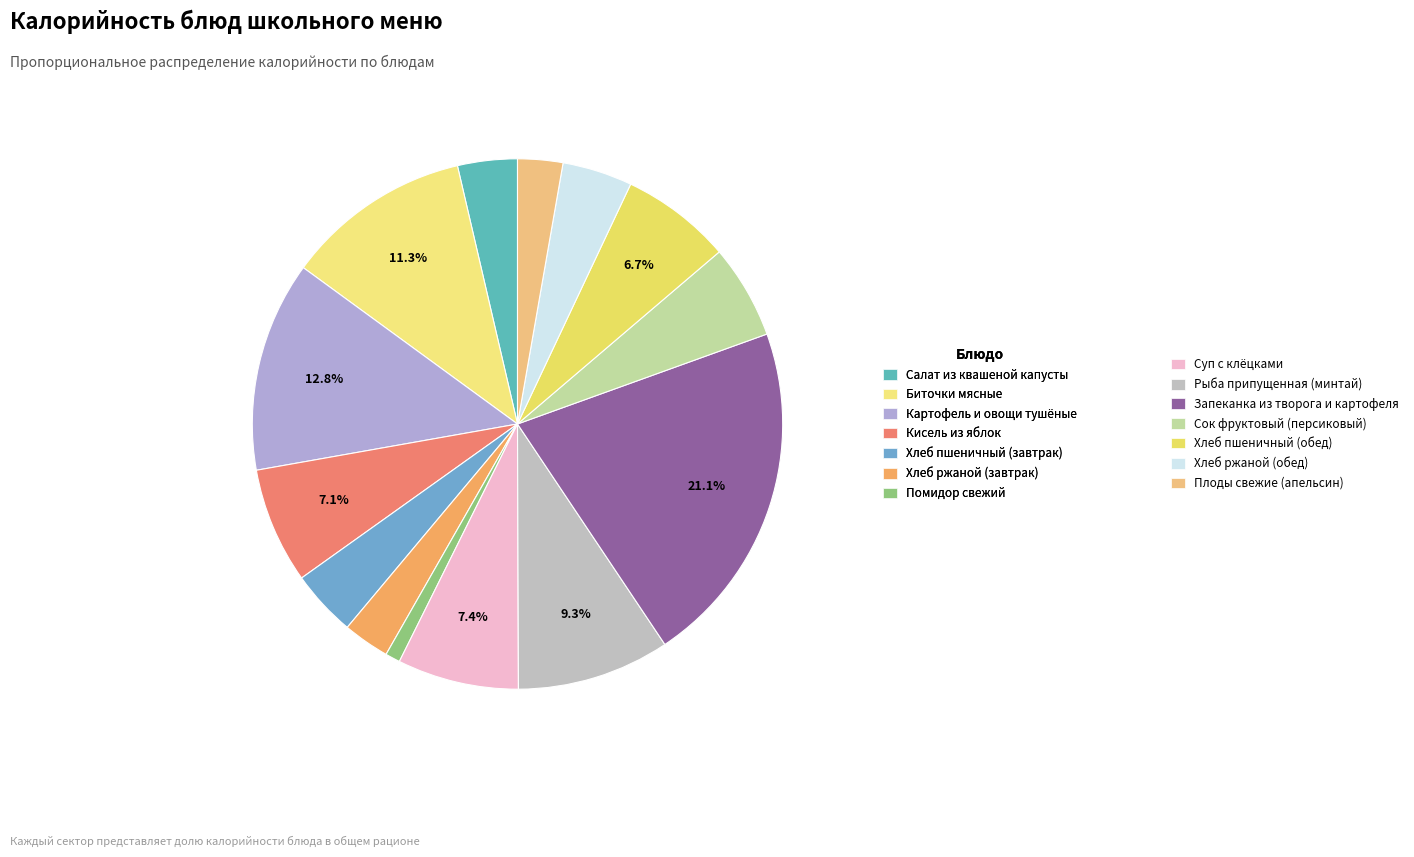

Which category has the biggest portion of the pie?

Запеканка из творога и картофеля